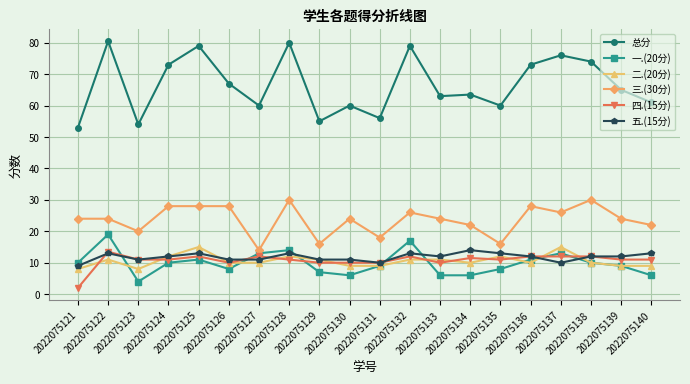

At which category does 五.(15分) reach its first local valley?

2022075123